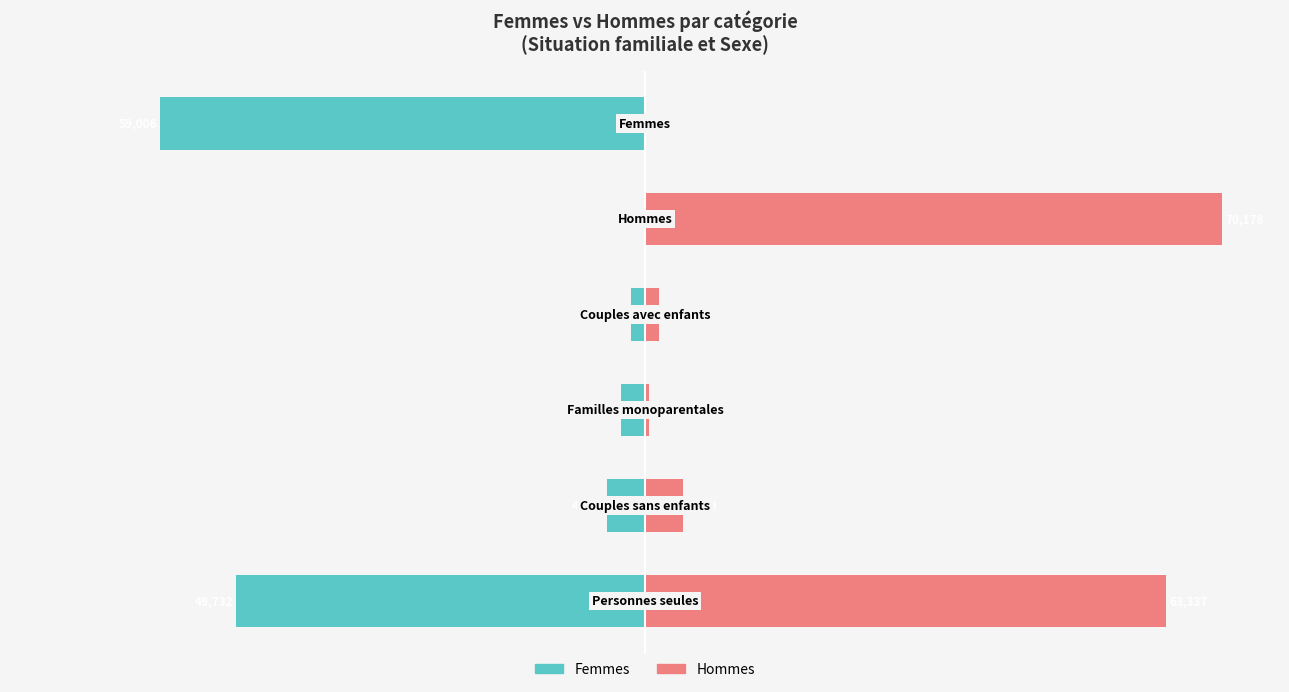

The value of Femmes at 2 is -4.1. True or false?

True